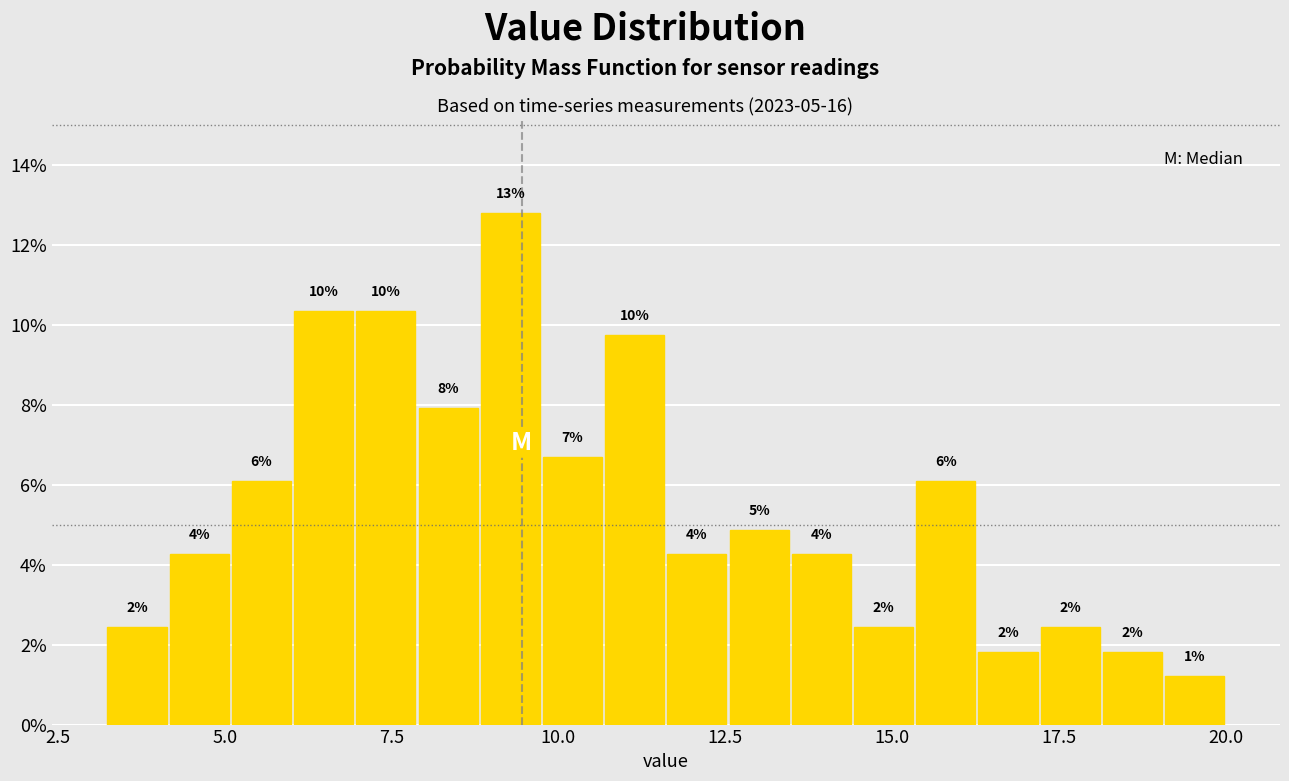

Around what value on the x-axis is the tallest bar? Give the approximate position of its centre, as read against the axis.

9.5